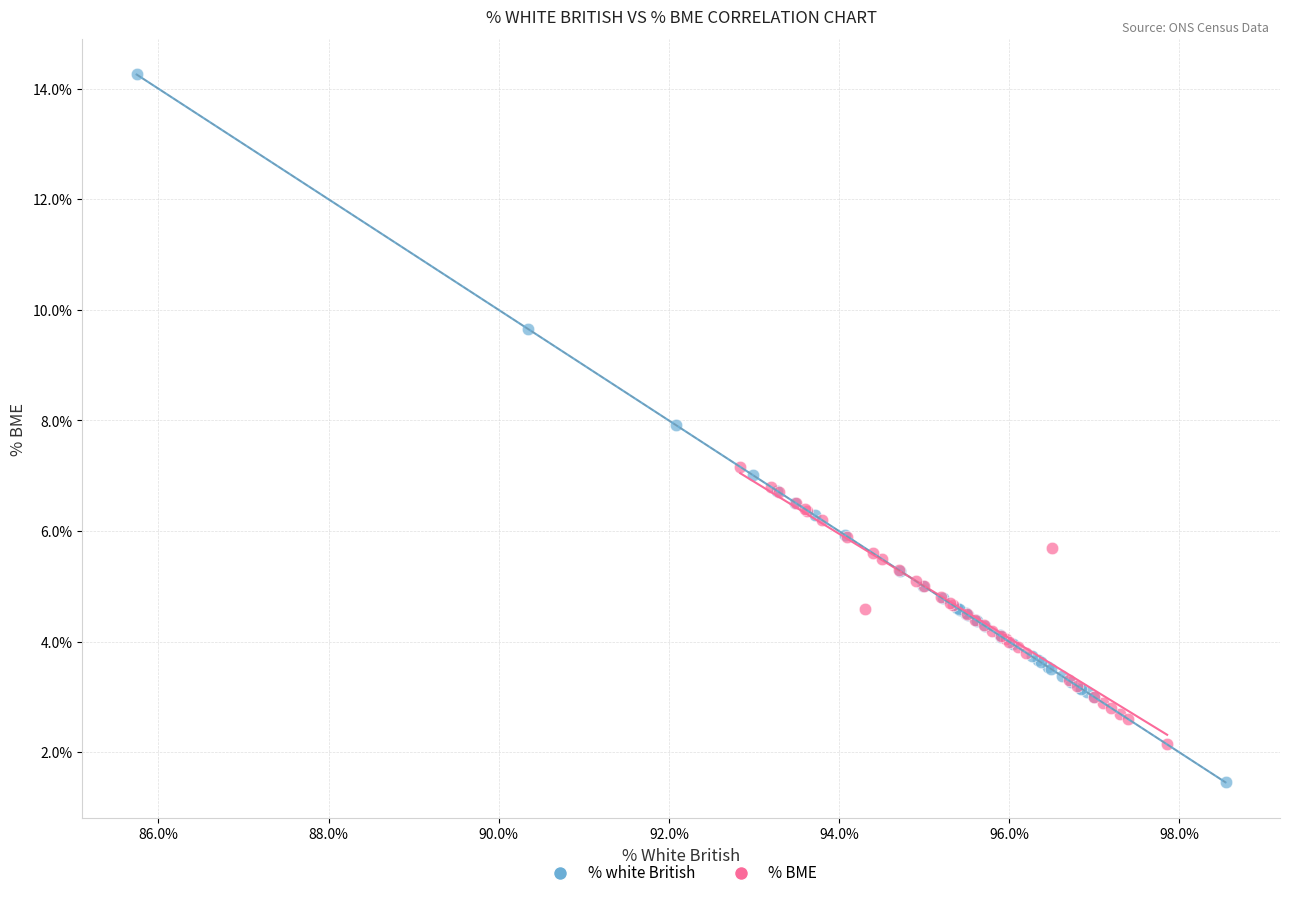

Which series contains the lowest Y value?

% white British